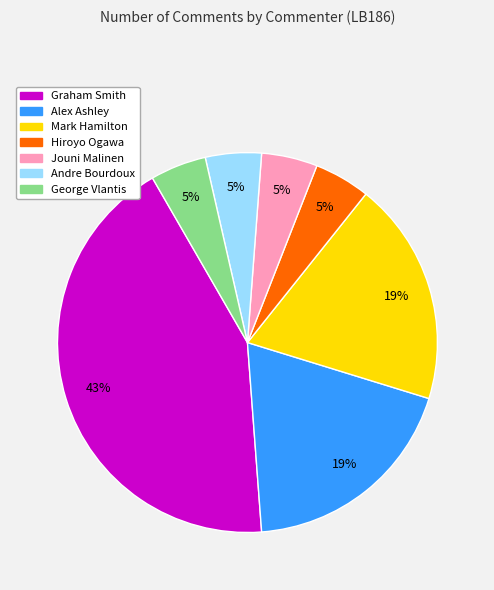

To the nearest percent, what is the combined percentage of Hiroyo Ogawa and Graham Smith?

48%